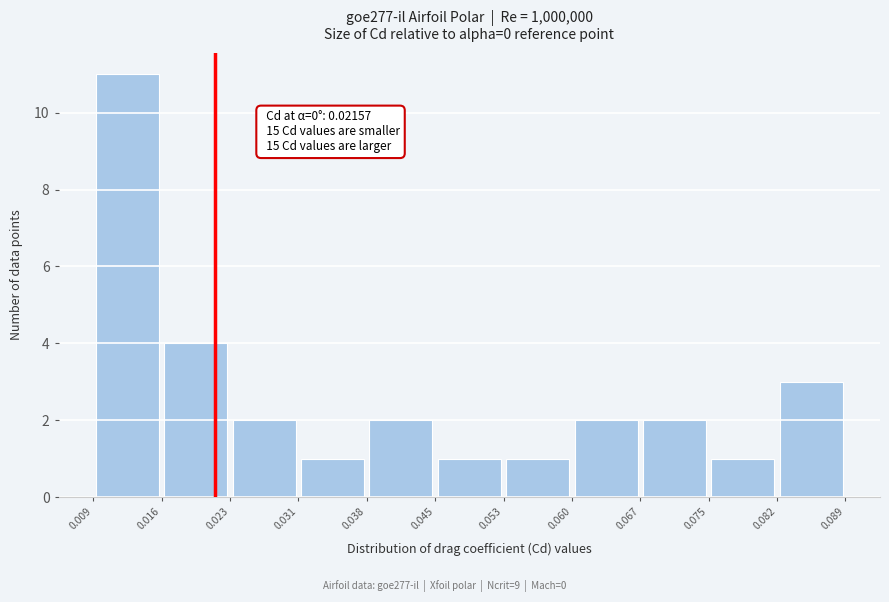

Over which range of the x-axis is the bar tallest?

0.009 to 0.016